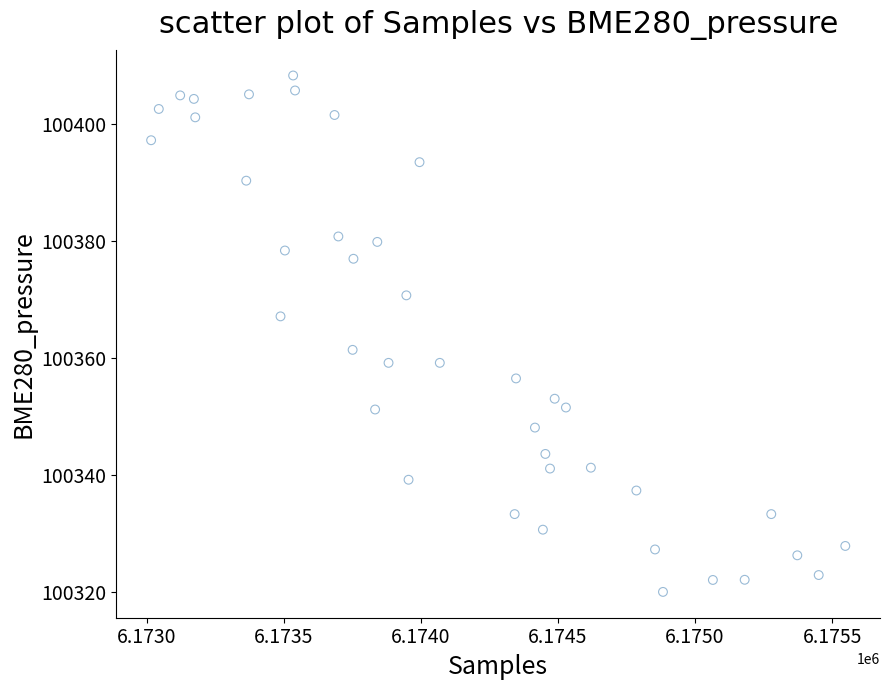

What is the range of Y values (max minus min)?

88.2